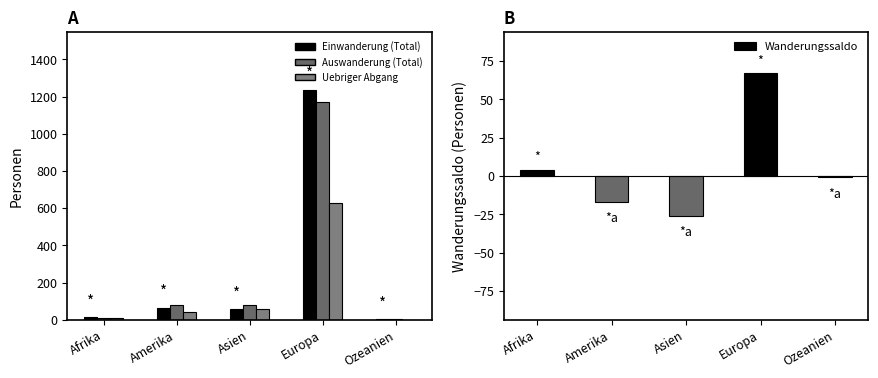

What is the difference between the Auswanderung (Total) values at Amerika and Afrika?

70